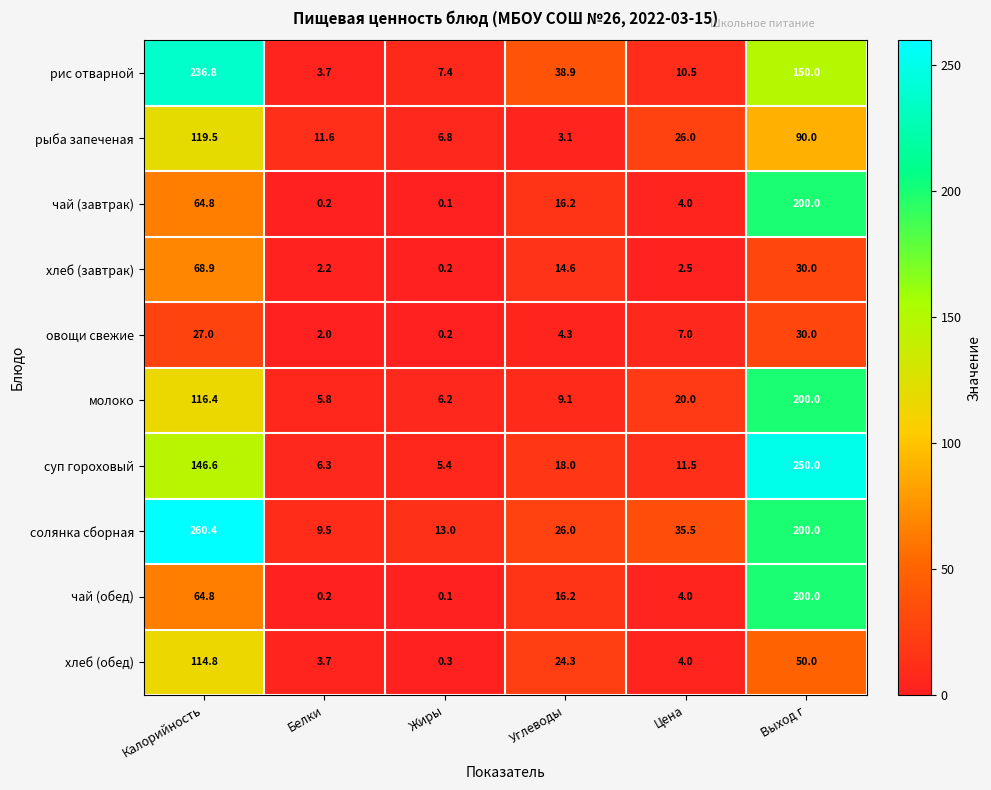

At which label is рис отварной closest to 120?

Выход г